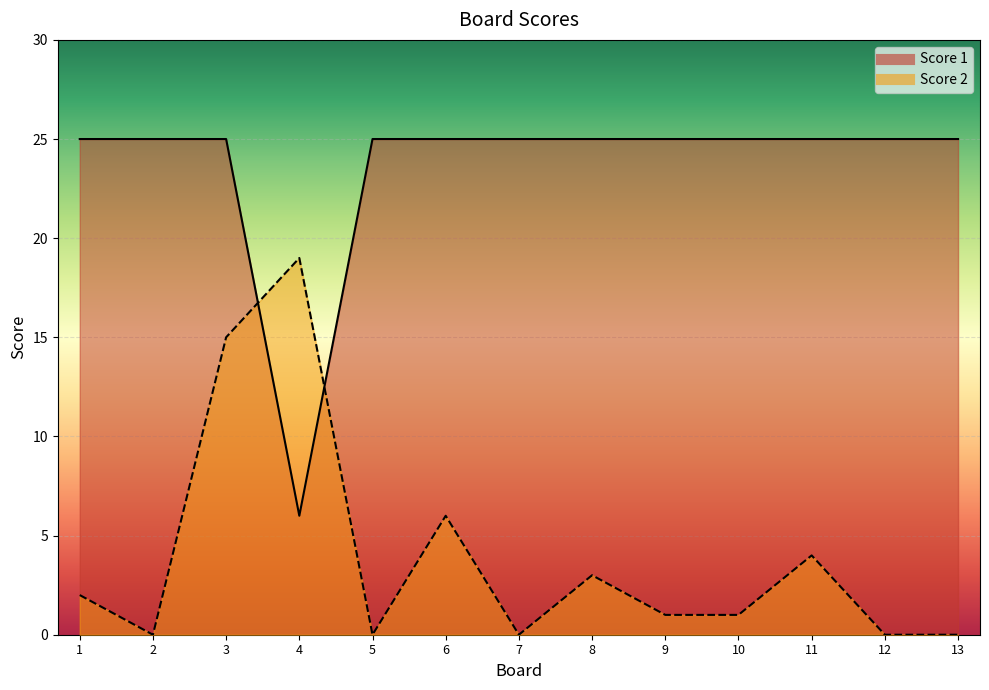

Where does the Score 2 series first go above 1?

1